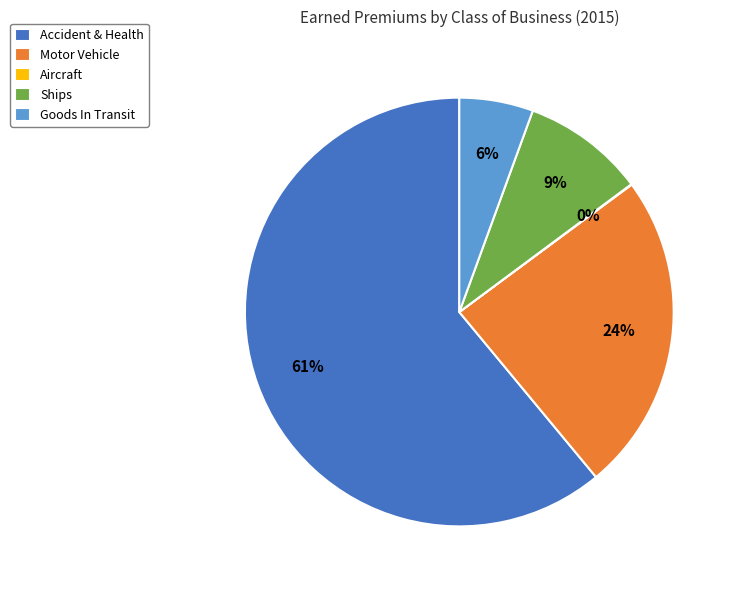

The Ships slice represents 9% of the pie. True or false?

True